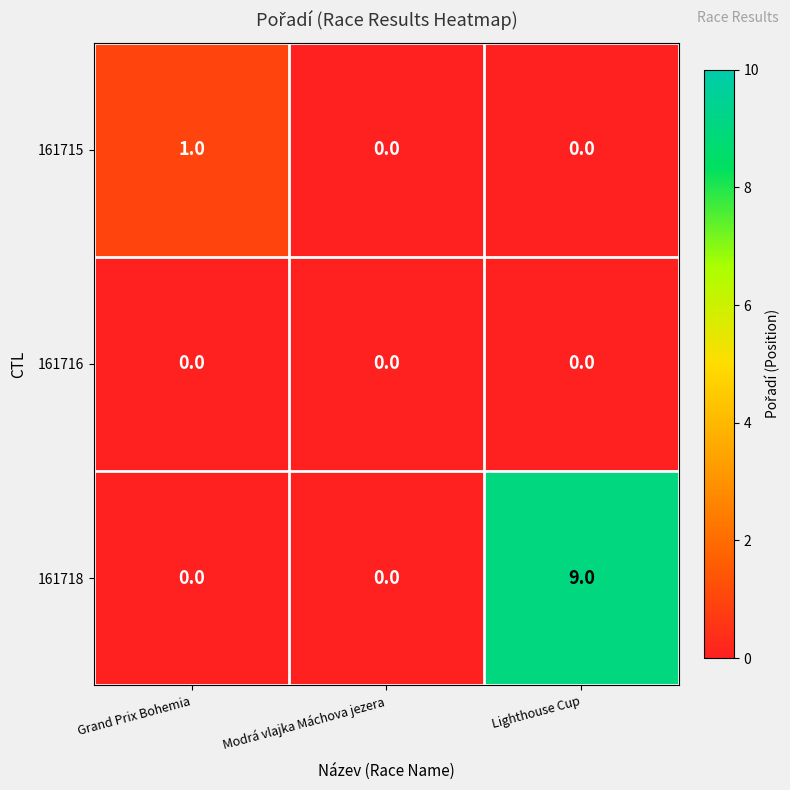

Is it true that 161718 equals 0 at Modrá vlajka Máchova jezera?

True